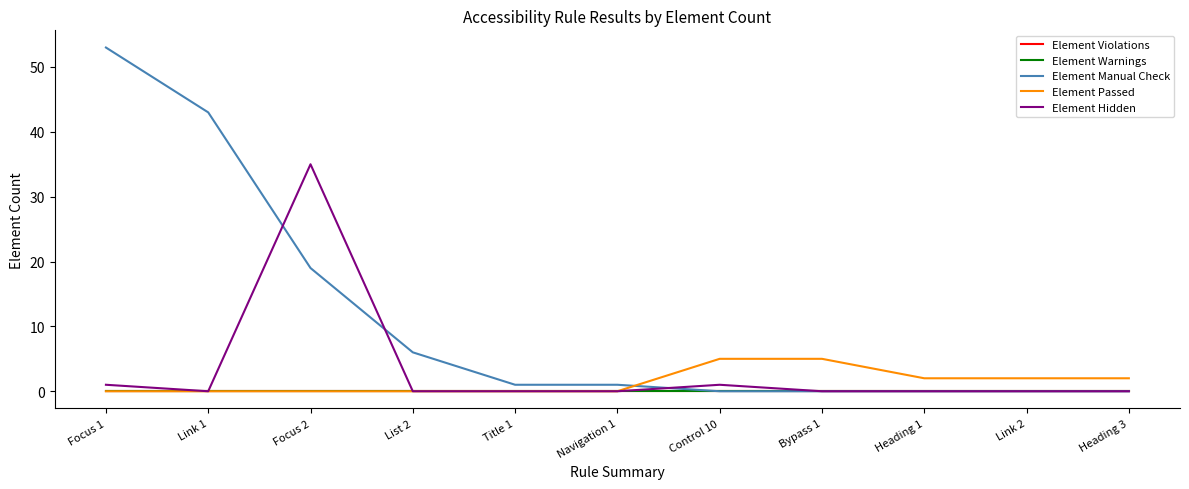

True or false: Element Warnings and Element Violations intersect in this chart.

False